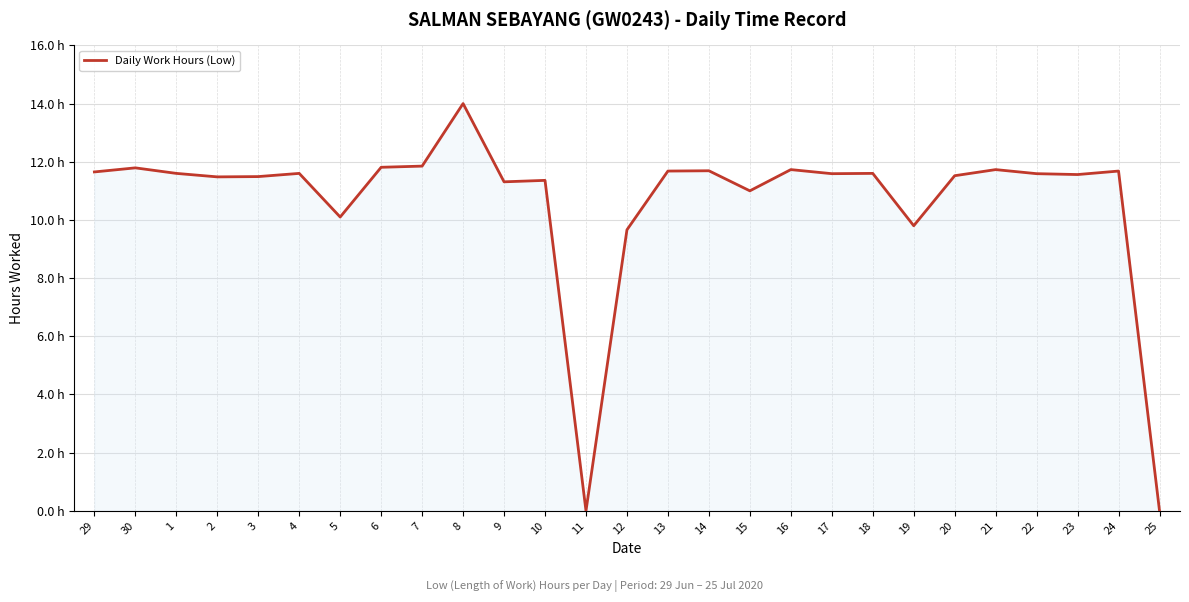

Reading left to right, extract all data points from this chart.

29=11.7	30=11.8	1=11.6	2=11.5	3=11.5	4=11.6	5=10.1	6=11.8	7=11.8	8=14.0	9=11.3	10=11.4	11=0.0	12=9.7	13=11.7	14=11.7	15=11.0	16=11.7	17=11.6	18=11.6	19=9.8	20=11.5	21=11.7	22=11.6	23=11.6	24=11.7	25=0.0